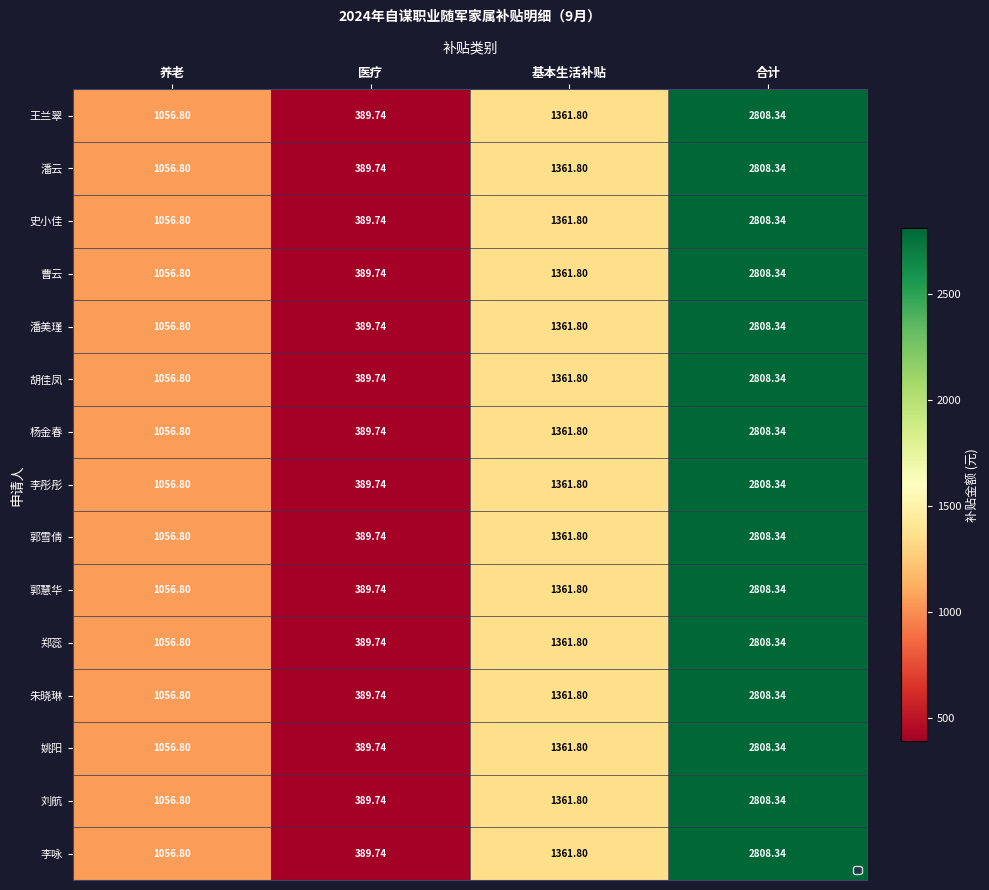

At which category is the sum across all series the highest?

合计